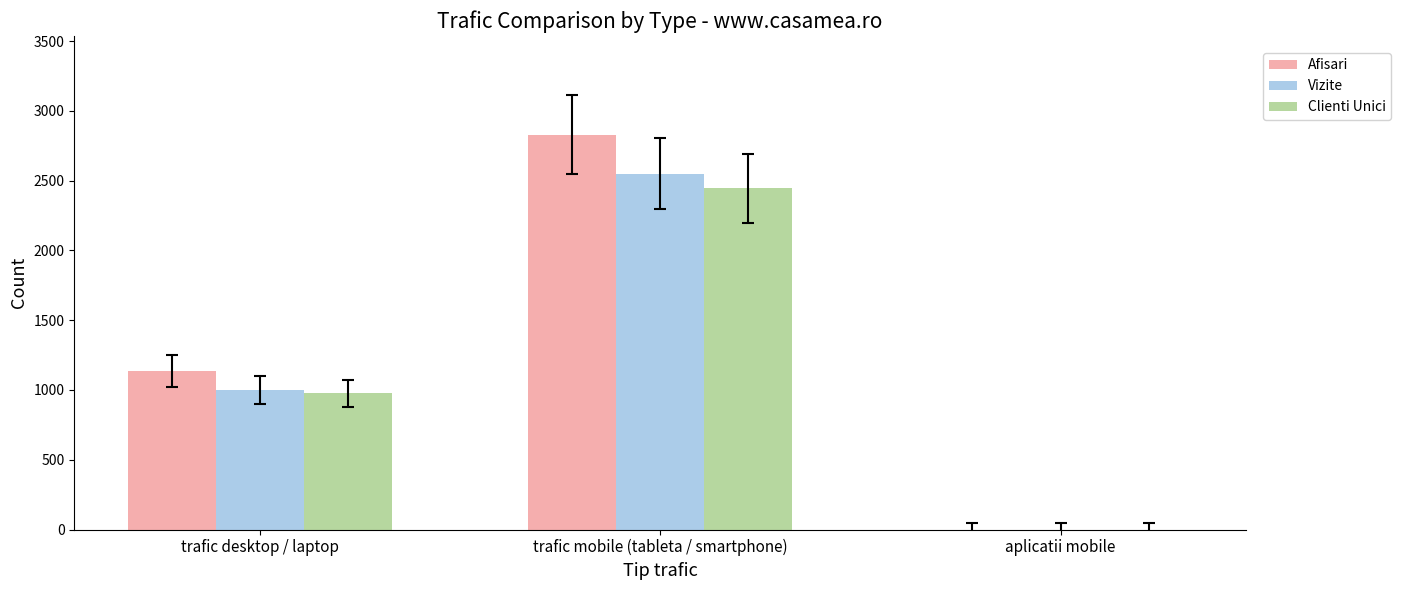

Read the Afisari value at trafic desktop / laptop.

1136